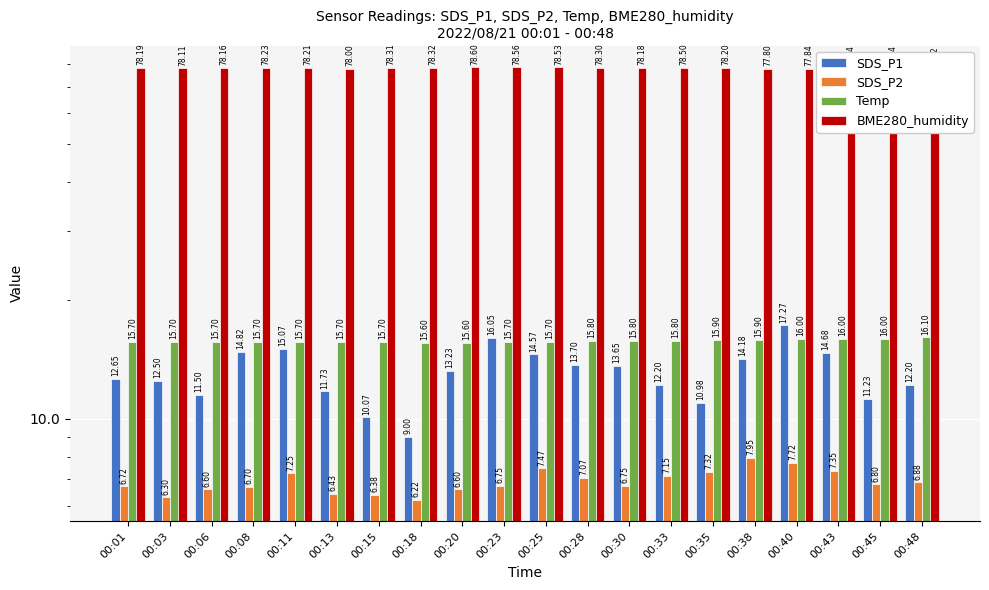

How many series are shown in this chart?

4